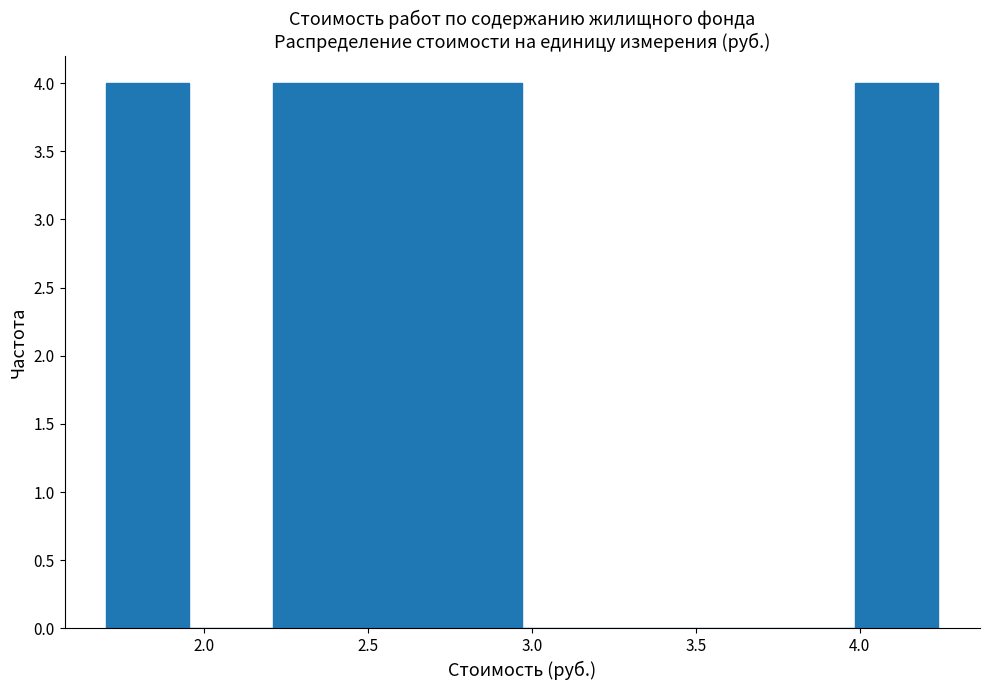

Reading left to right, transcribe this chart: for each bar, give the range it covers on the x-axis and its height. Neither the bar edges nor the heights are printed on the chart, so give them approximately, as read against the axes.

1.70 to 1.95: 4
1.95 to 2.20: 0
2.20 to 2.45: 4
2.45 to 2.70: 4
2.70 to 2.95: 4
2.95 to 3.20: 0
3.20 to 3.50: 0
3.50 to 3.75: 0
3.75 to 4.00: 0
4.00 to 4.25: 4